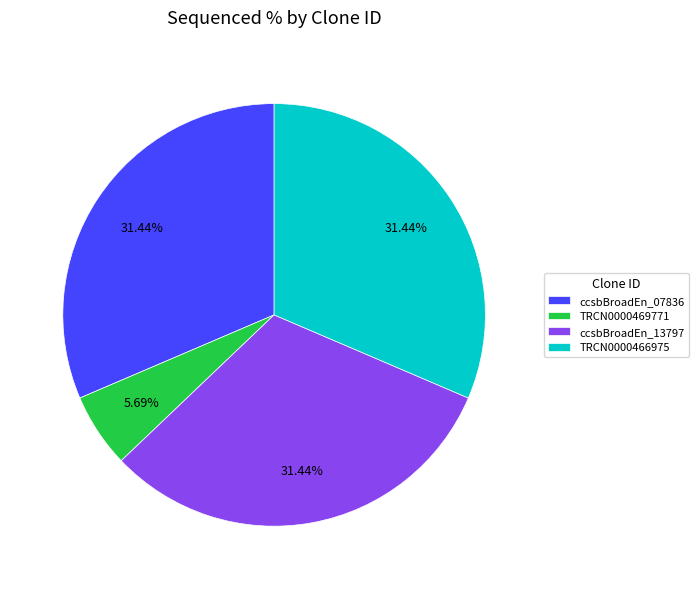

Between ccsbBroadEn_07836 and TRCN0000469771, which is larger?

ccsbBroadEn_07836